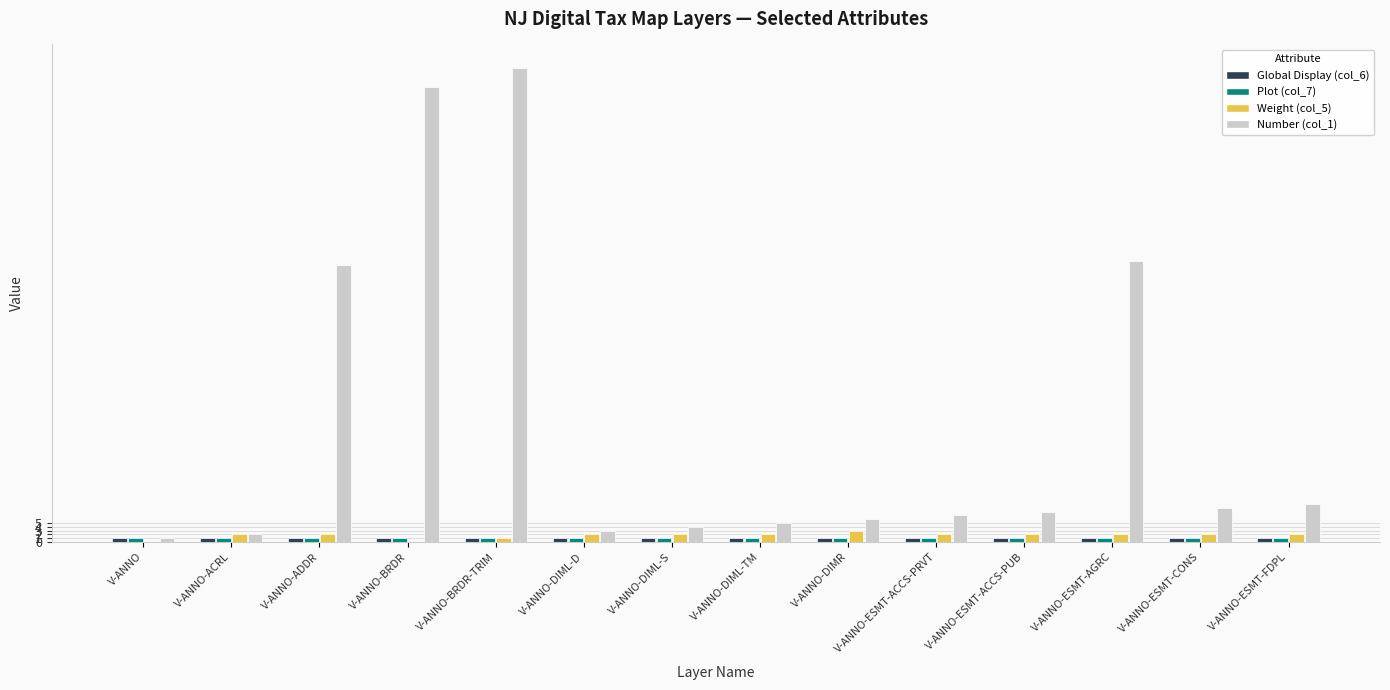

The value of Number (col_1) at V-ANNO-BRDR is 120. True or false?

True